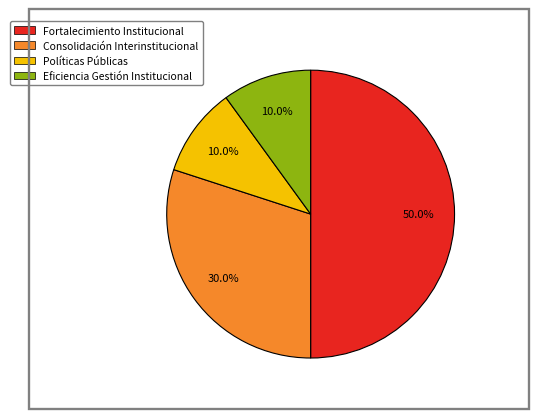

What percentage is the Fortalecimiento Institucional slice, to the nearest percent?

50%